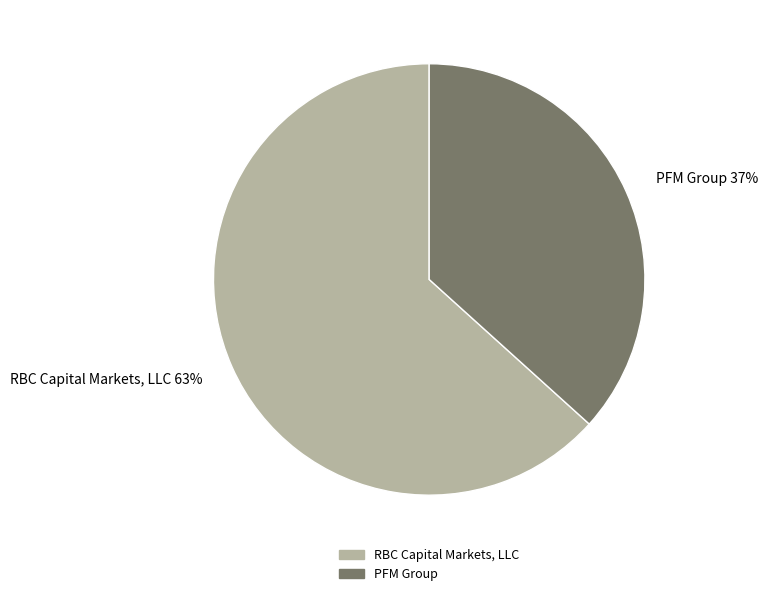

What percentage is the RBC Capital Markets, LLC slice, to the nearest percent?

63%